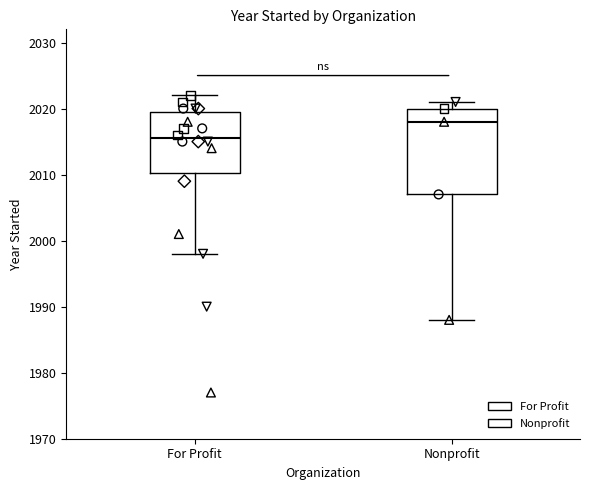

Reading left to right, read every box against the y-axis: the position of its median line, the range the box covers, and the ends of its whiskers. The values are not printed on the chart, so give them approximately, as read against the axis.

For Profit: median 2016, box 2010 to 2020, whiskers 1998 to 2022
Nonprofit: median 2018, box 2007 to 2020, whiskers 1988 to 2021